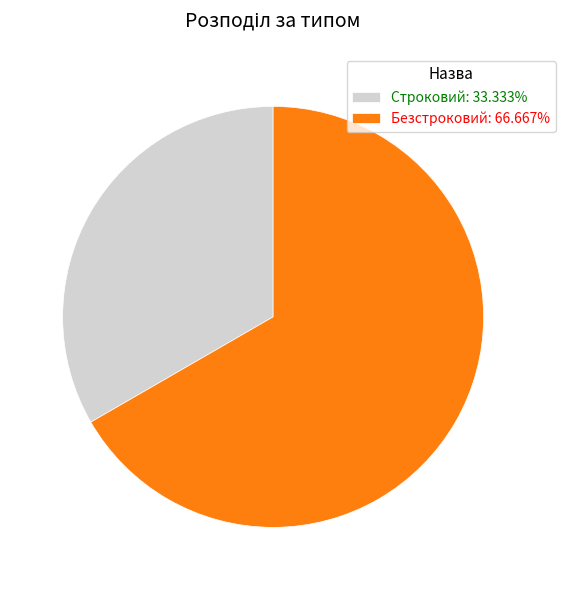

Is the sum of Строковий: 33.333% and Безстроковий: 66.667% greater than half?

Yes